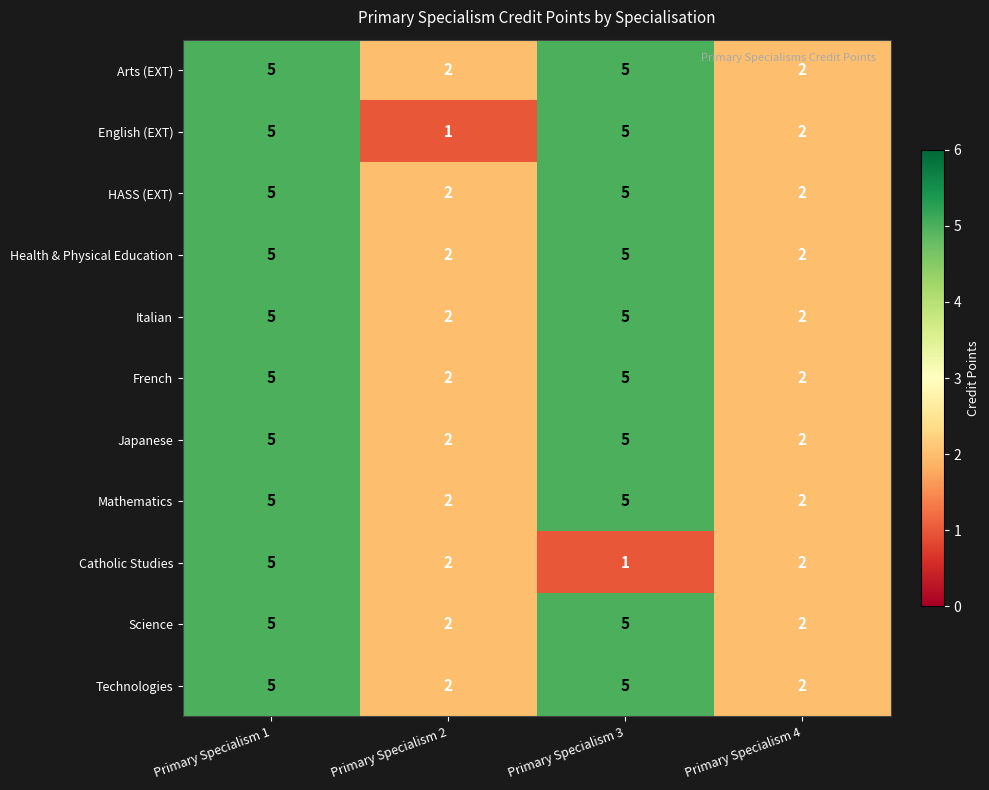

What is the highest value of the Technologies series?

5